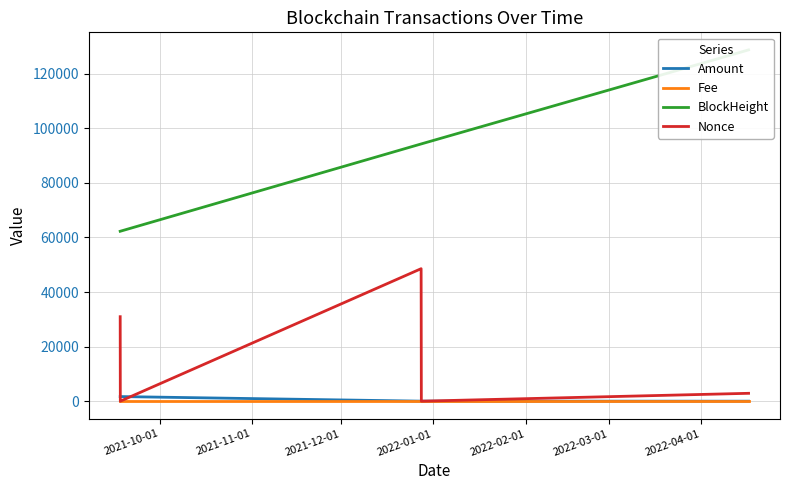

What is the difference between the second highest and minimum values in the Amount series?

1691.0